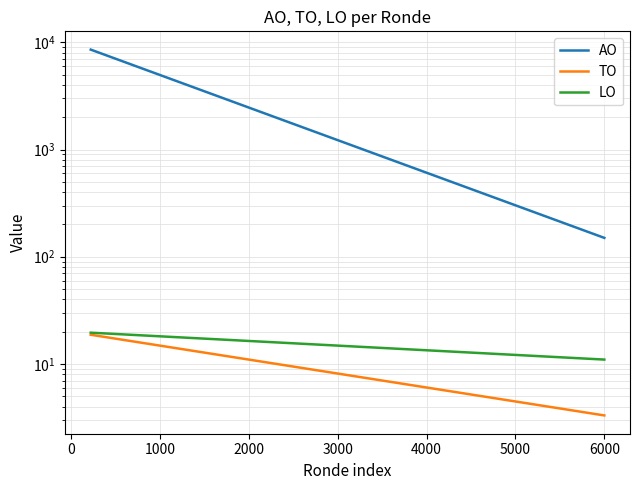

Reading right to left, extract all data points from this chart.

AO: 150.0	175.2	204.7	239.1	279.4	326.4	381.3	445.5	520.5	608.1	710.4	830.0	969.7	1132.9	1323.6	1546.4	1806.6	2110.7	2466.0	2881.0	3365.9	3932.4	4594.3	5367.5	6270.9	7326.3	8559.4
TO: 3.3	3.5	3.8	4.0	4.3	4.6	4.9	5.3	5.6	6.0	6.4	6.9	7.4	7.9	8.4	9.0	9.6	10.3	11.0	11.7	12.5	13.4	14.3	15.3	16.4	17.5	18.7
LO: 11.0	11.2	11.5	11.7	12.0	12.3	12.5	12.8	13.1	13.4	13.7	14.0	14.3	14.7	15.0	15.3	15.7	16.0	16.4	16.7	17.1	17.5	17.9	18.3	18.7	19.1	19.6